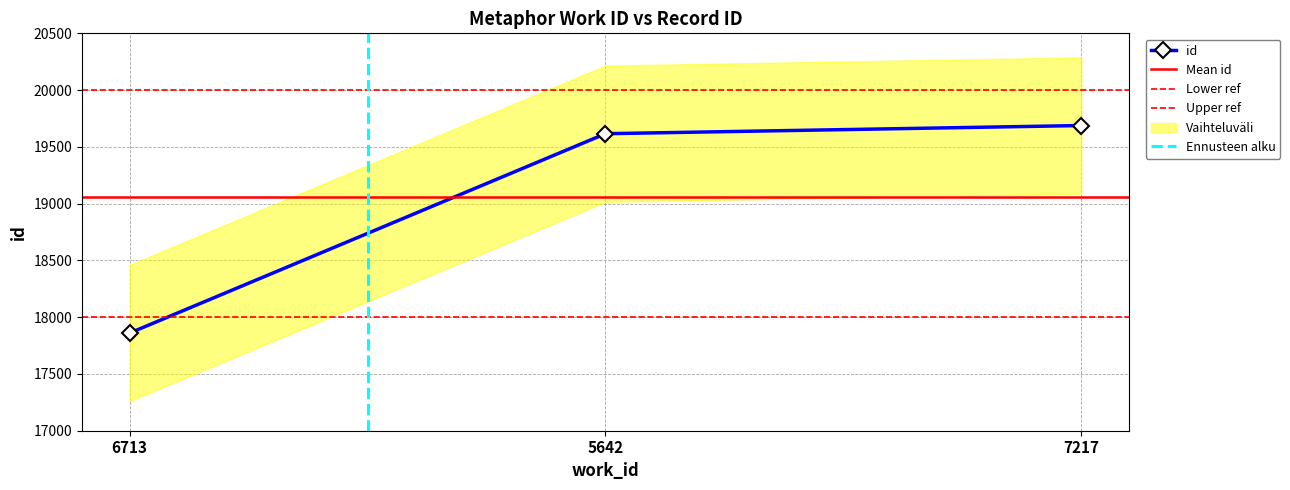

List the labels in order of value, largest first.

7217, 5642, 6713